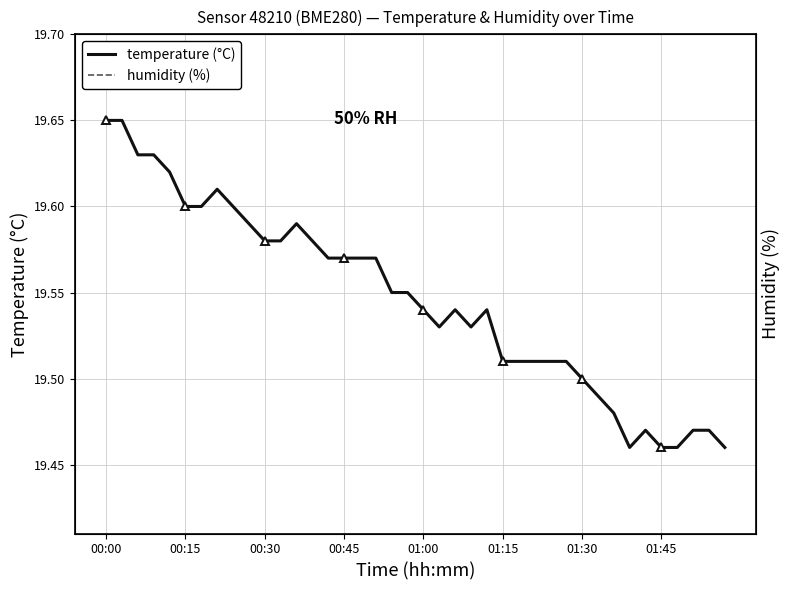

In humidity (%), how many points are higher than both neighbors (excluding endpoints)?

10